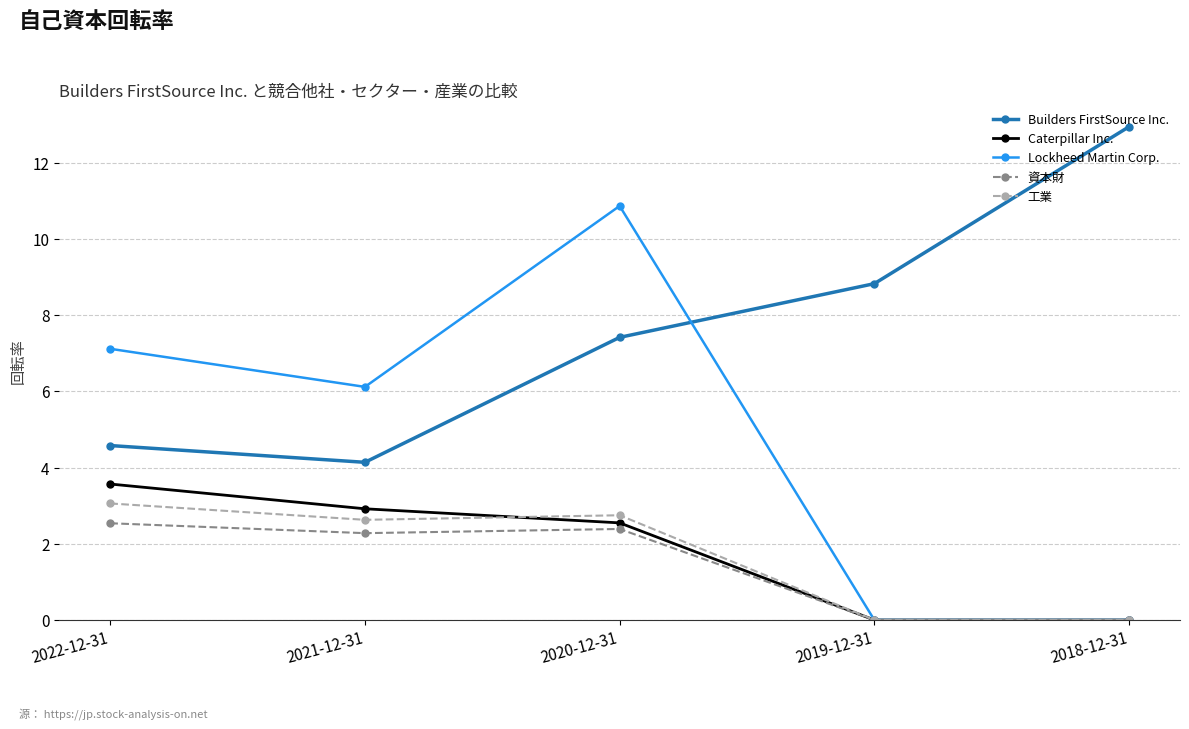

At which category is the sum across all series the highest?

2020-12-31